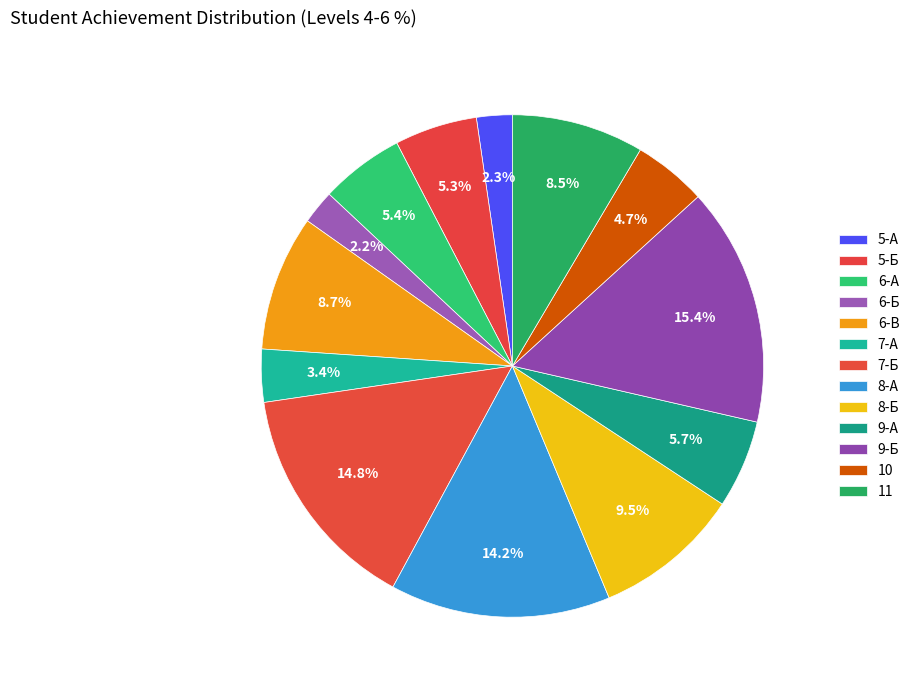

The 8-А slice represents 14% of the pie. True or false?

True